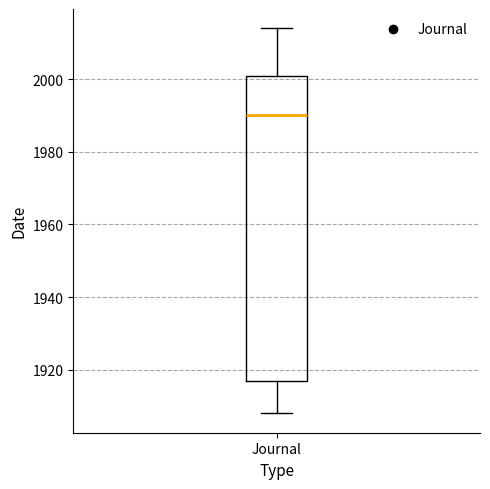

Read this box plot against the y-axis: the position of the median line, the range covered by the box, and the ends of both whiskers. The values are not printed on the chart, so give them approximately, as read against the axis.

median 1990, box 1918 to 2000, whiskers 1908 to 2014